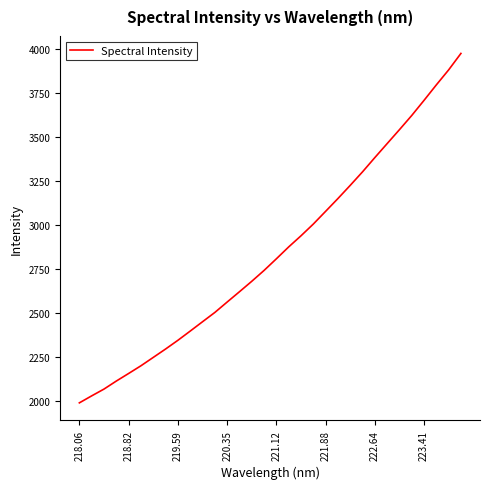

What is the smallest value displayed?

1989.2